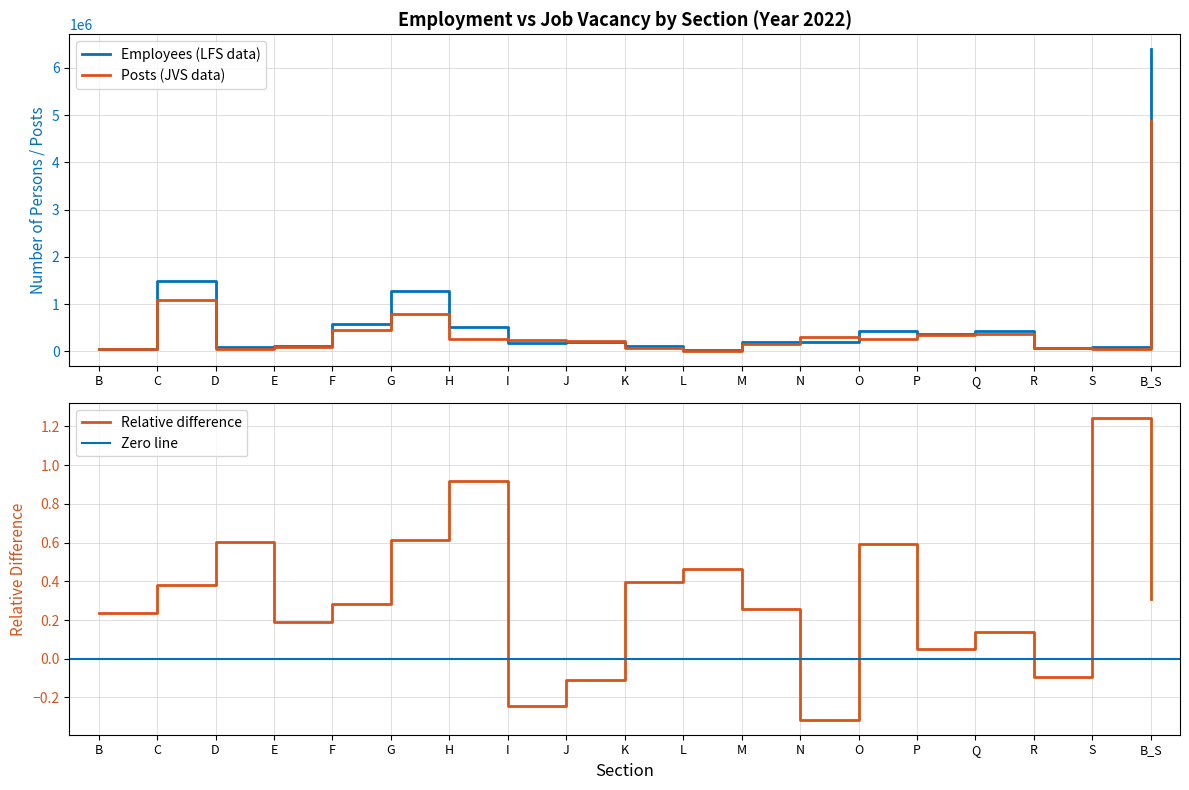

What is the label of the 12th point from the right?

I